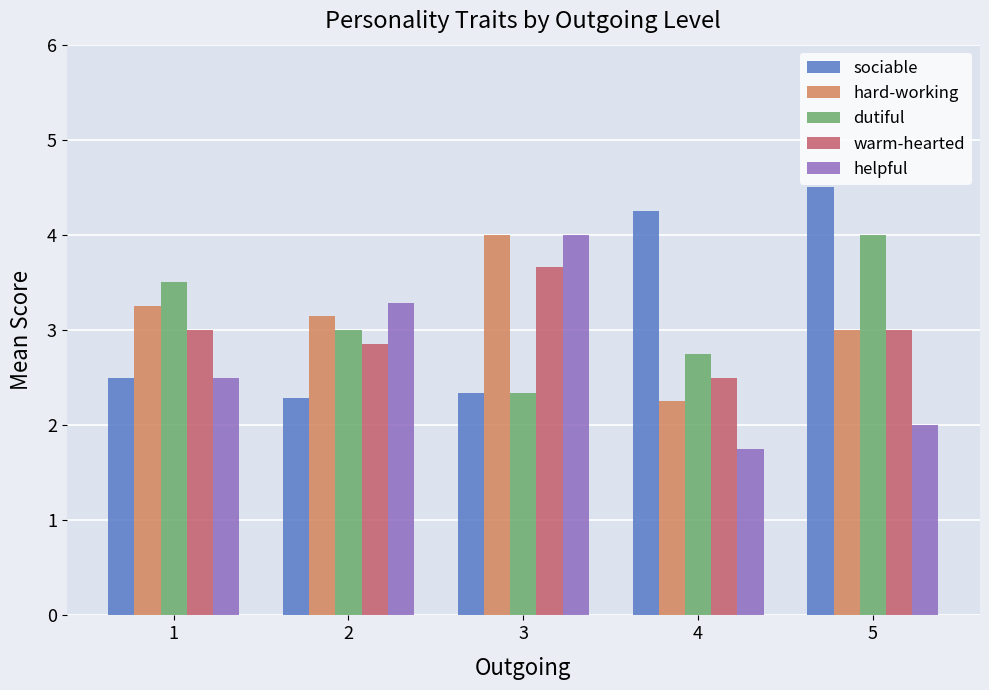

How many distinct data groups are displayed?

5